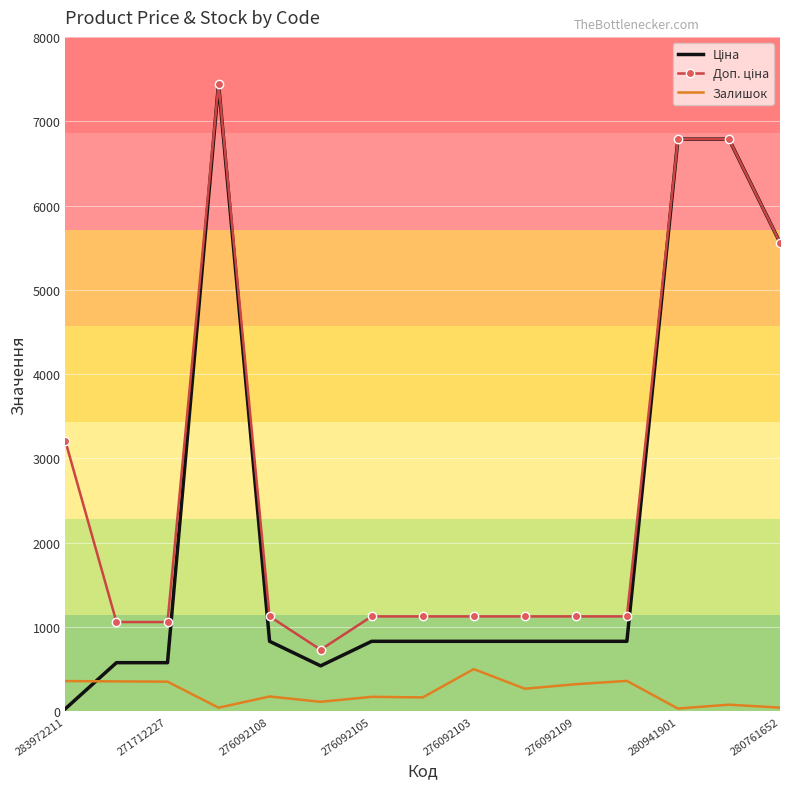

What is the maximum value shown in the chart?

7444.6